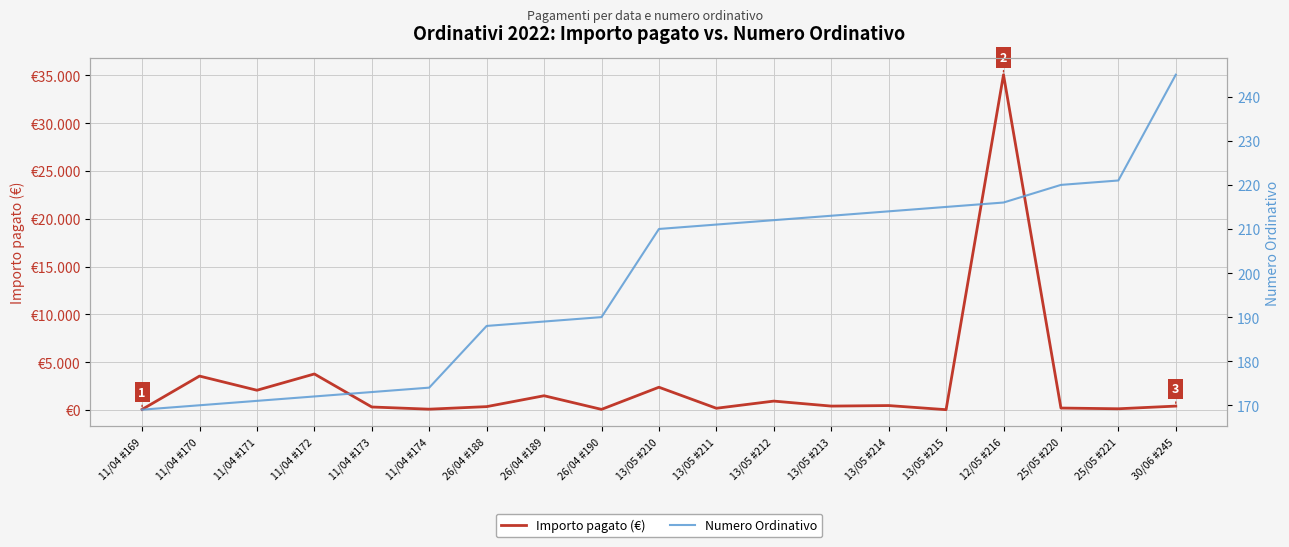

At which category is the sum across all series the highest?

12/05 #216